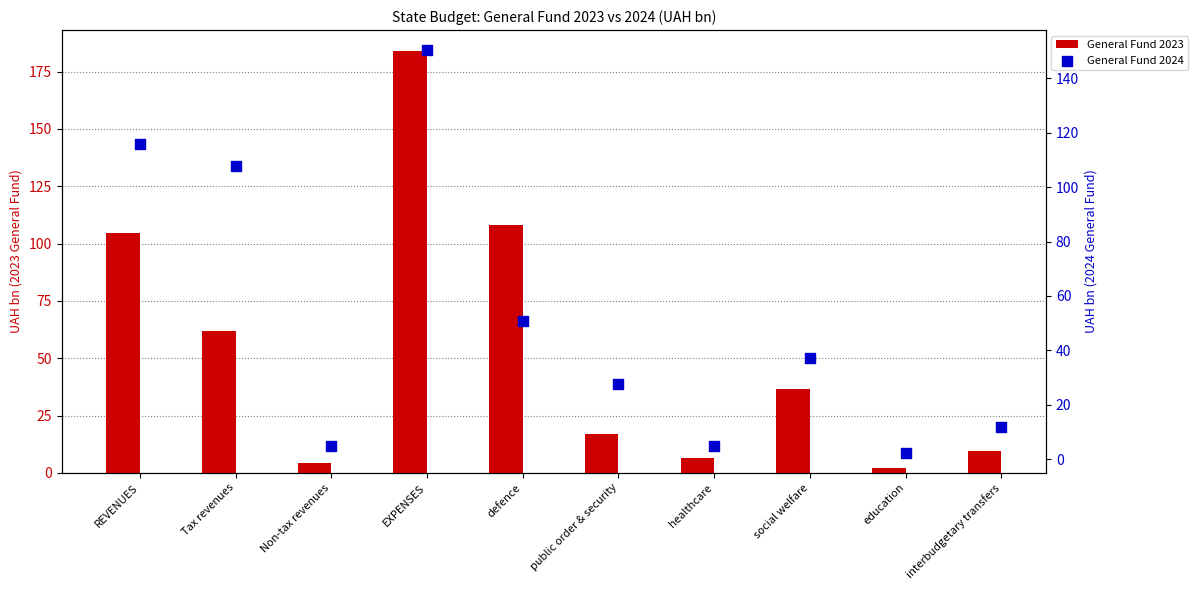

Which series has the largest total across all categories?

General Fund 2023